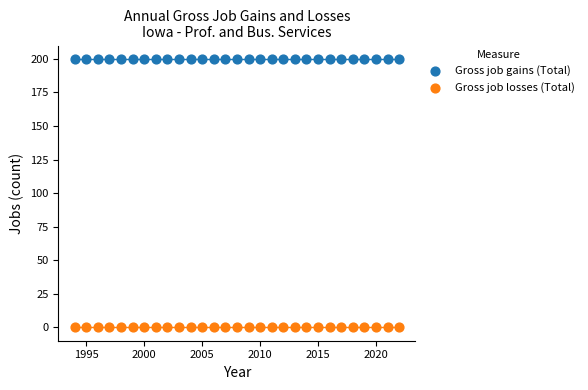

Which series contains the lowest Y value?

Gross job losses (Total)